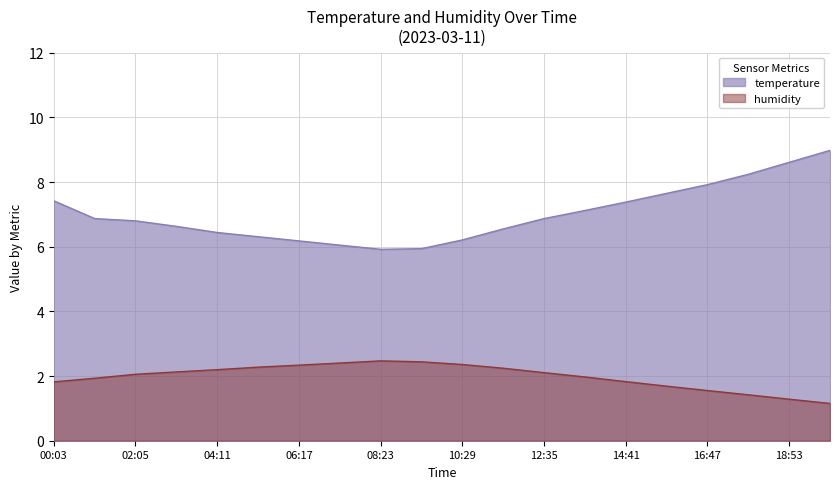

Which label corresponds to the largest value in the chart?

19:56